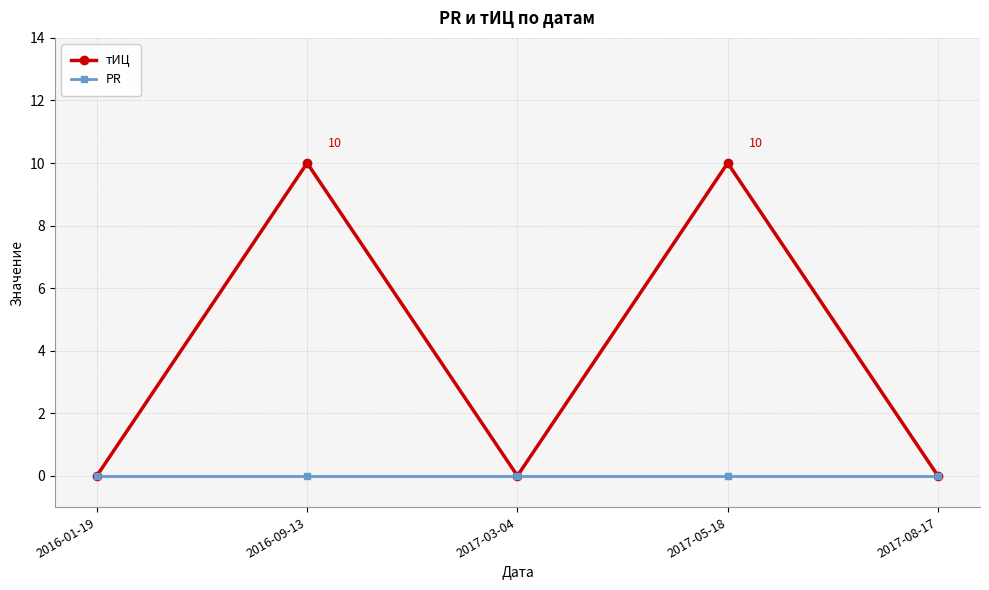

What is the label of the 2nd point from the right?

2017-05-18